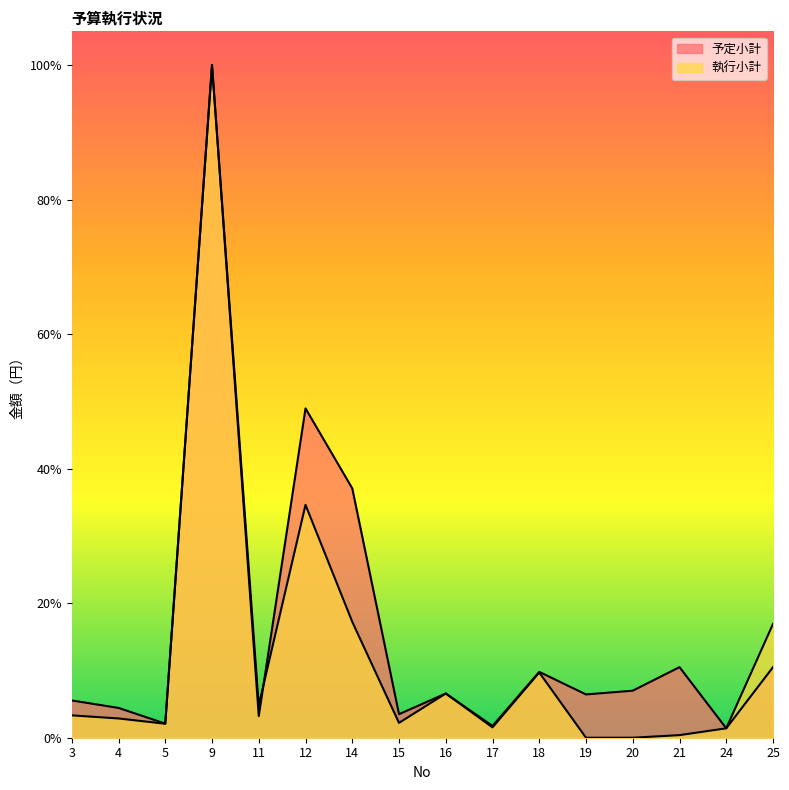

What are all the series names shown in the legend?

予定小計, 執行小計